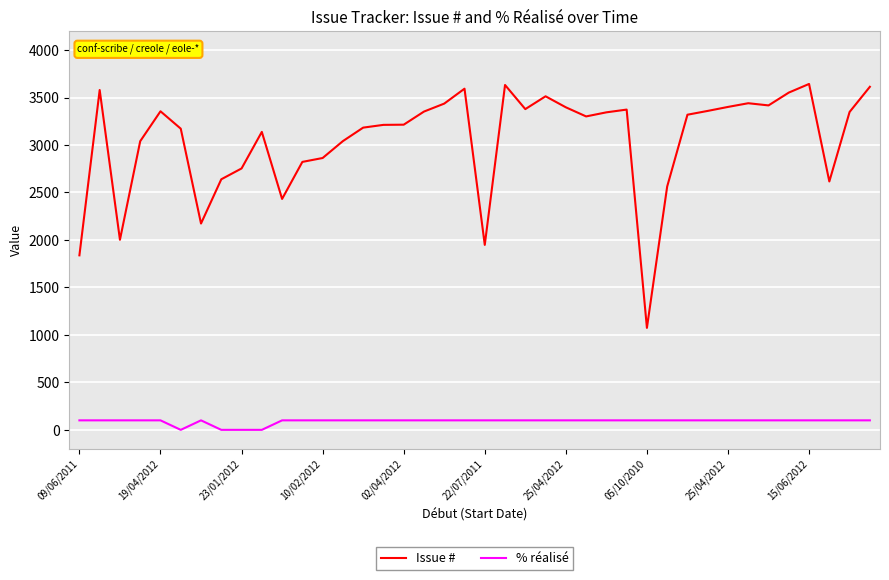

Rank the series by their maximum value, from highest to lowest.

Issue #, % réalisé